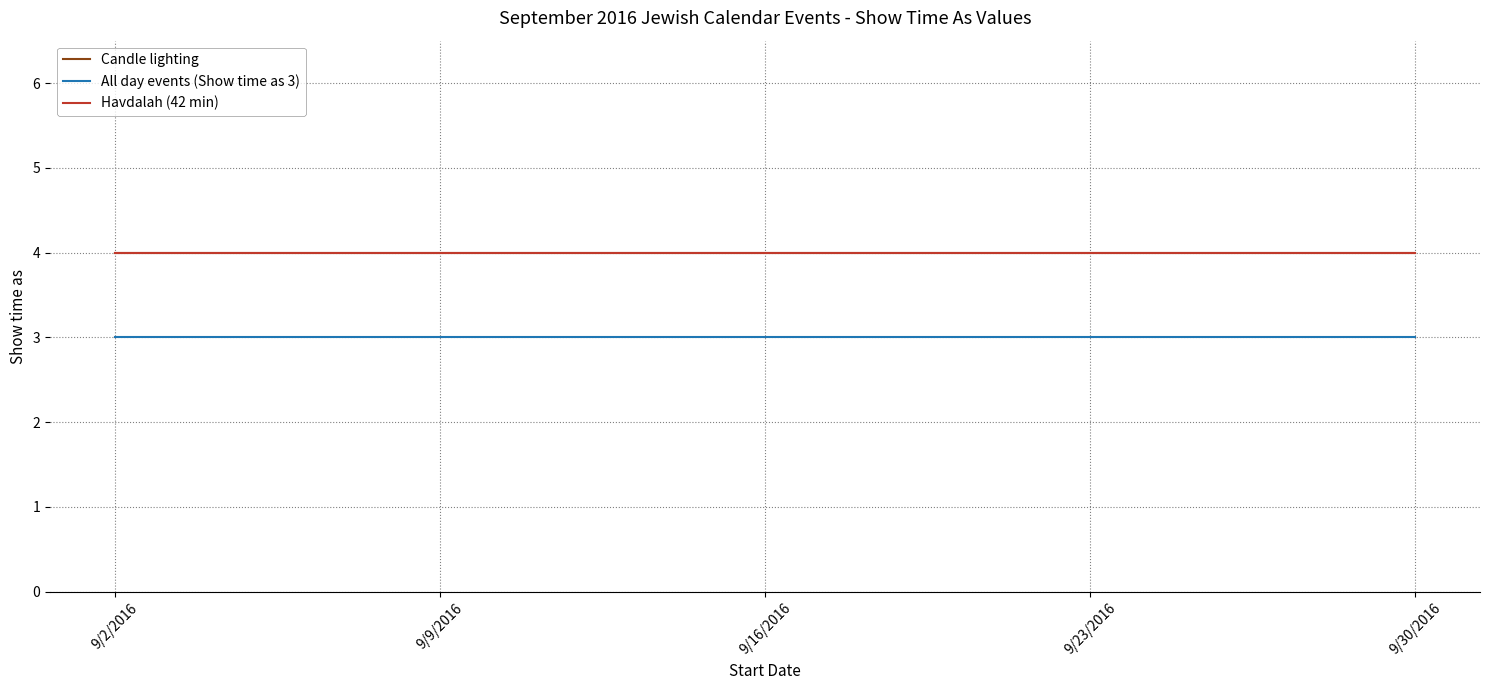

True or false: Havdalah (42 min) and Candle lighting cross at least once.

False